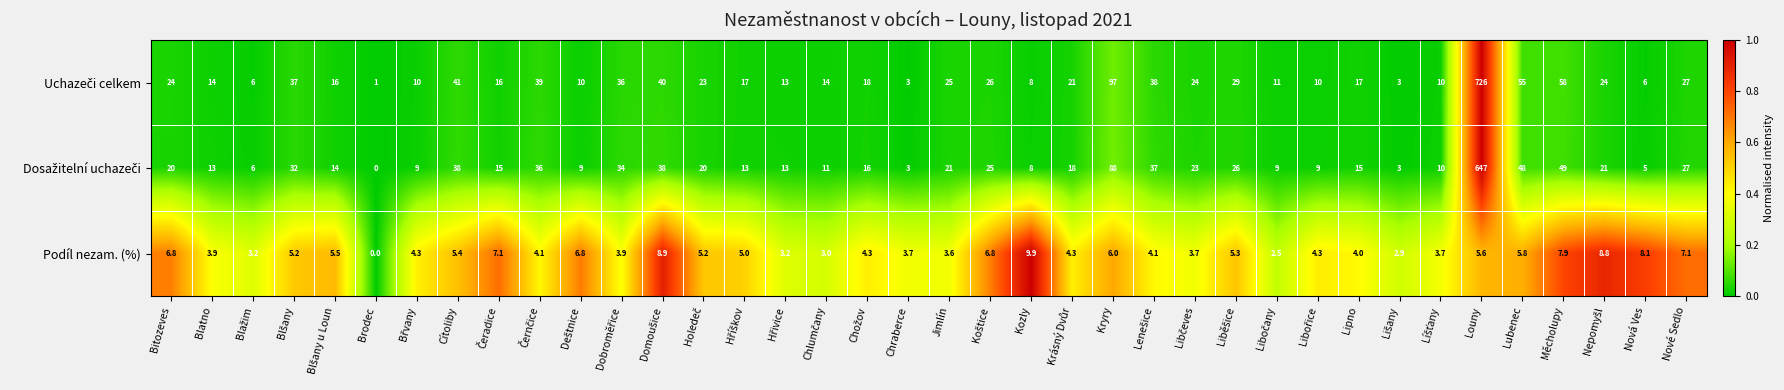

What is the sum of the Podíl nezam. (%) values at Lubenec and Kryry?

11.8